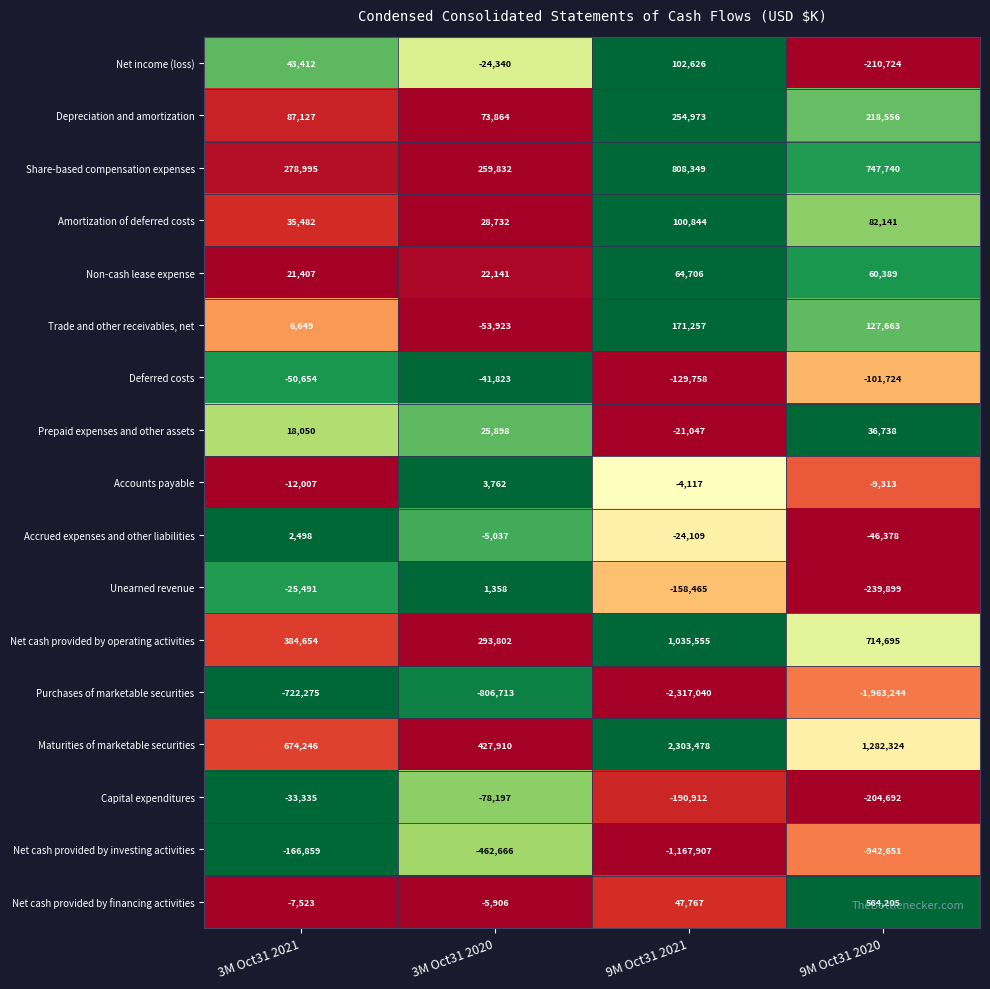

True or false: Purchases of marketable securities has a value of -2317040 at 9M Oct31 2021.

True